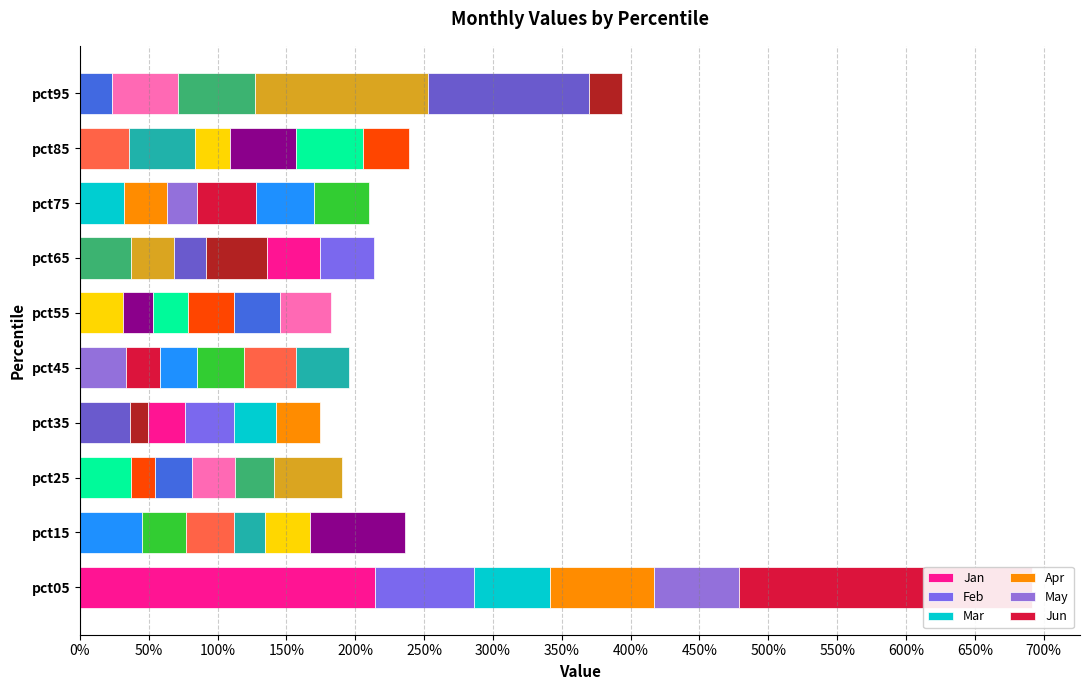

At which category is the sum across all series the highest?

pct05